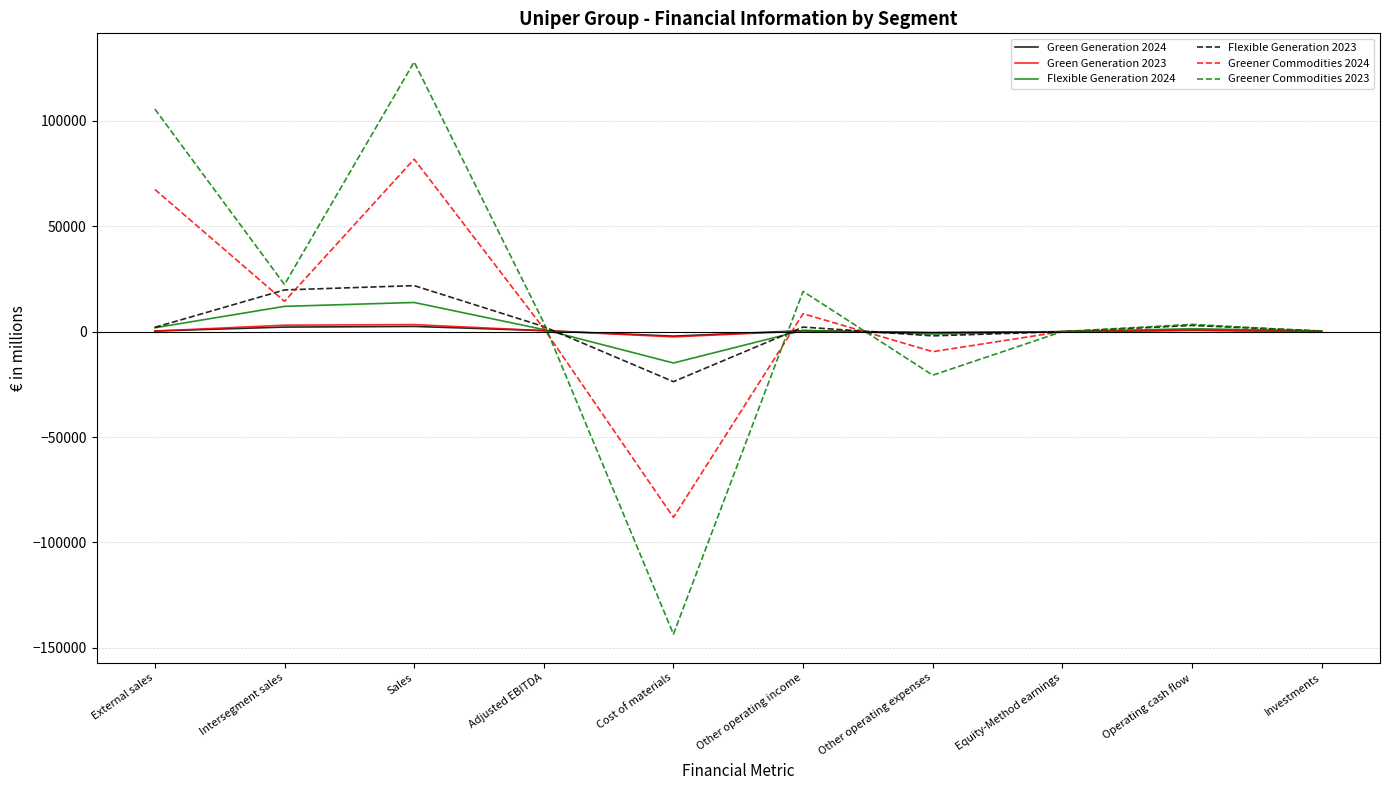

At how many categories does at least one series exceed 75379?

2